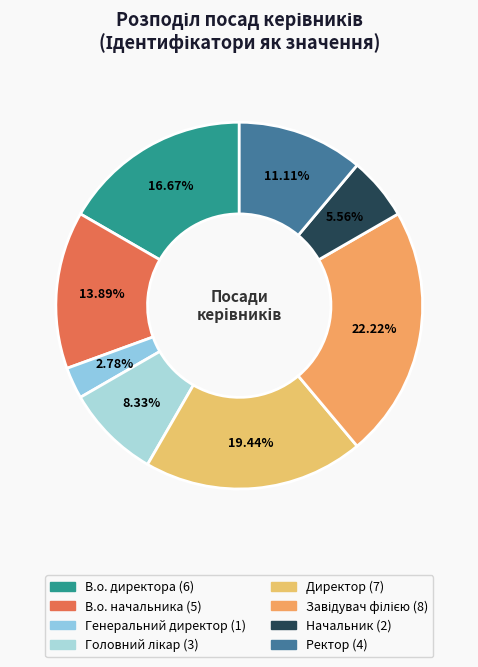

How many slices are in this pie chart?

8